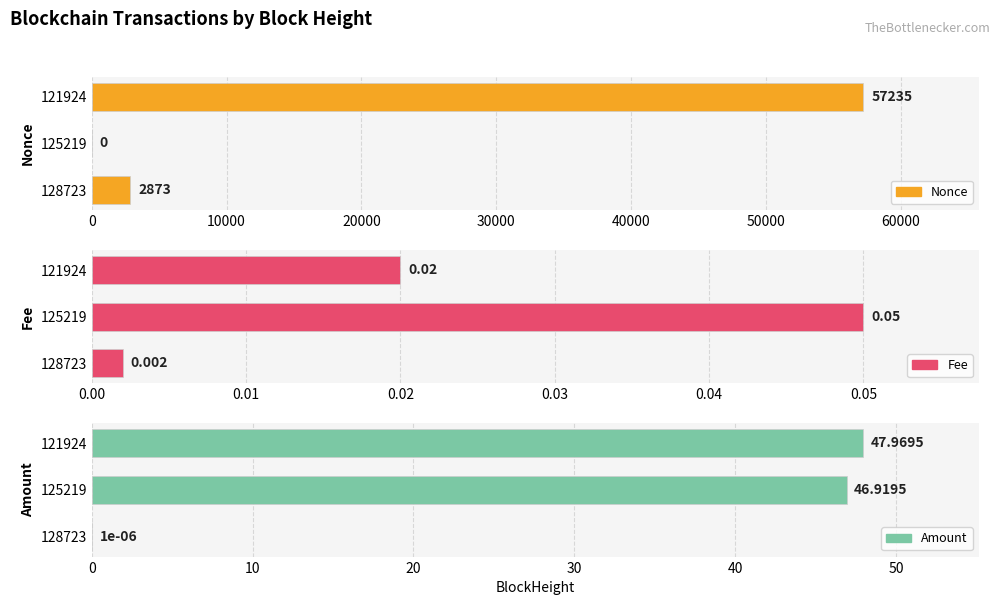

The Nonce series shows -36843.1 at 125219. True or false?

False